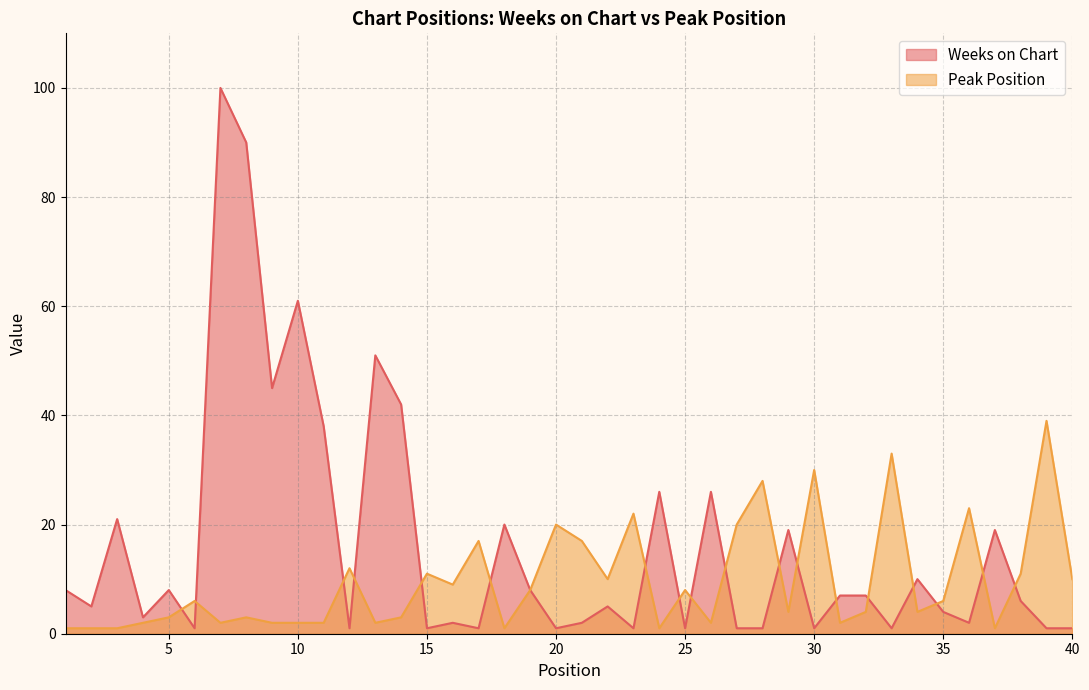

Which label corresponds to the largest value in the chart?

7